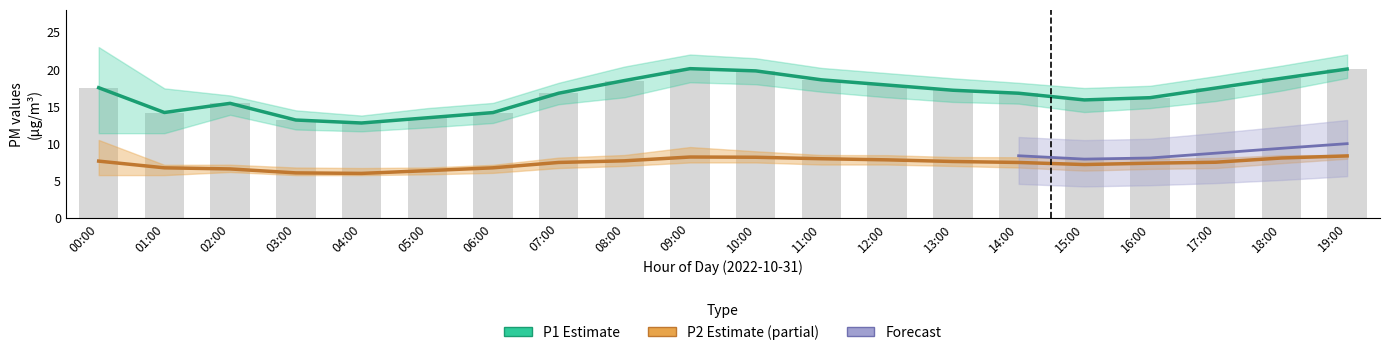

What is the label of the 10th bar from the right?

10:00